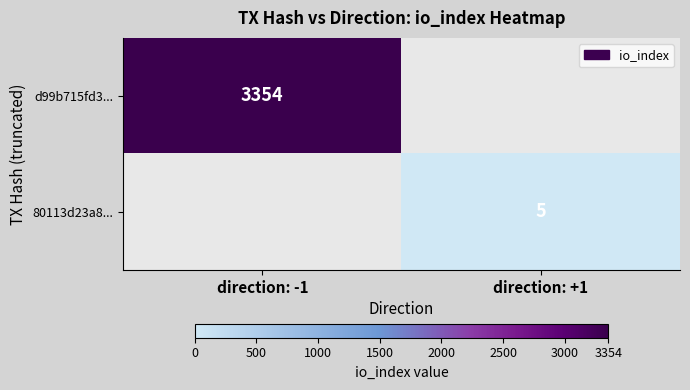

Between direction: +1 and direction: -1, which is larger?

direction: -1